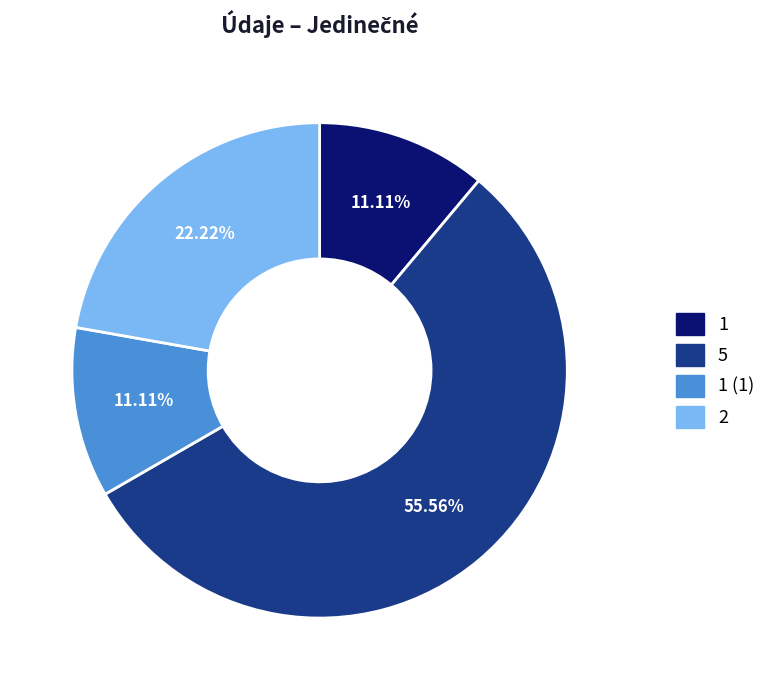

Is there any slice that represents more than half of the pie?

Yes